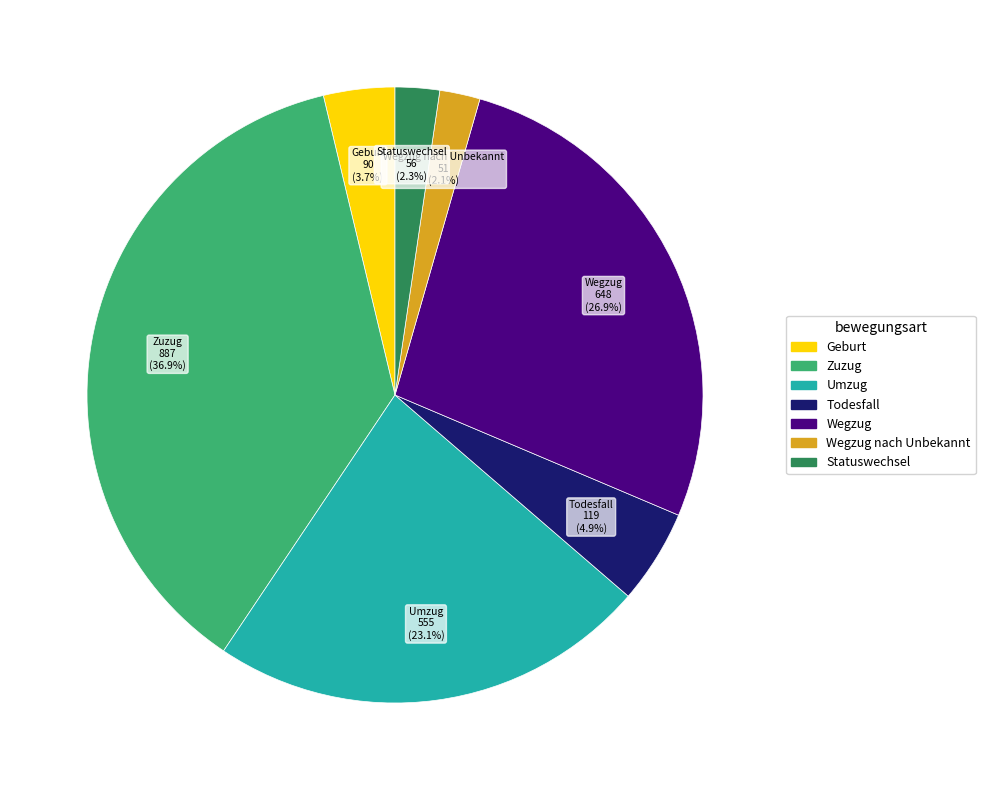

Is there a majority slice in this chart?

No